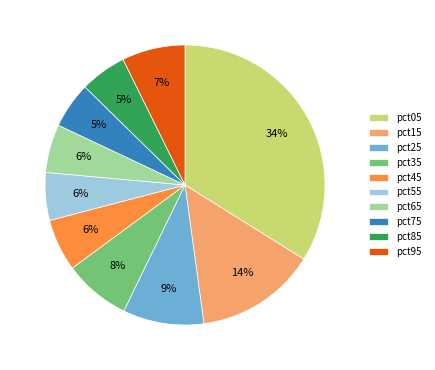

Count the number of slices in the pie.

10